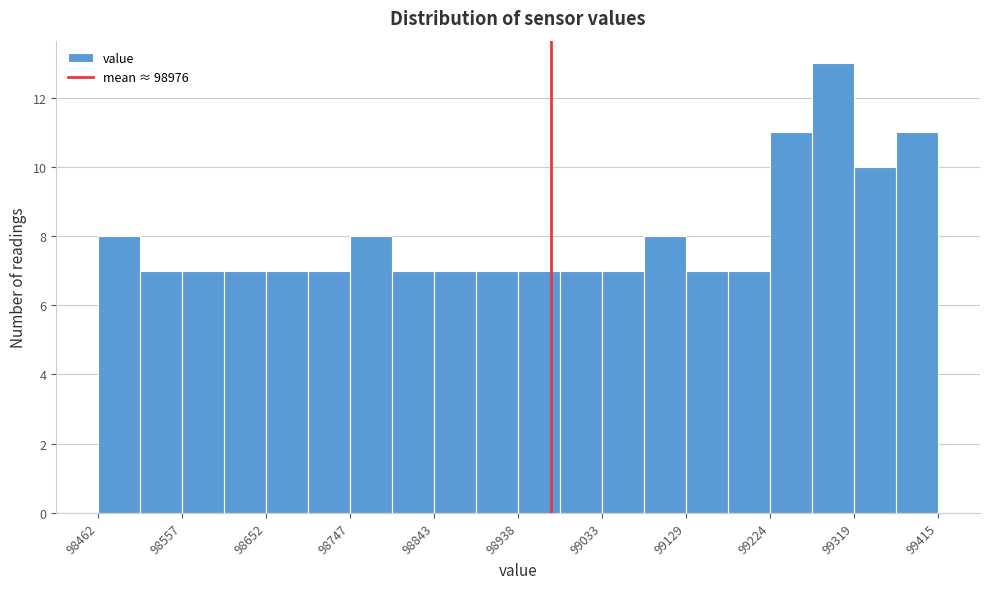

What is the height of the bar covering 99270 to 99320 on the x-axis? Neither the bar edges nor the heights are printed on the chart, so give them approximately, as read against the axes.

13